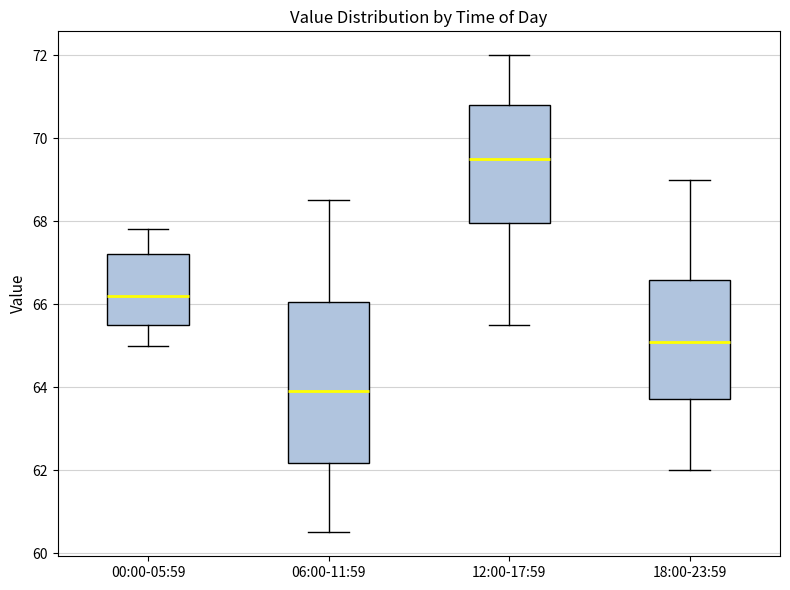

Which box is the tallest, from its lower edge to its upper edge?

06:00-11:59